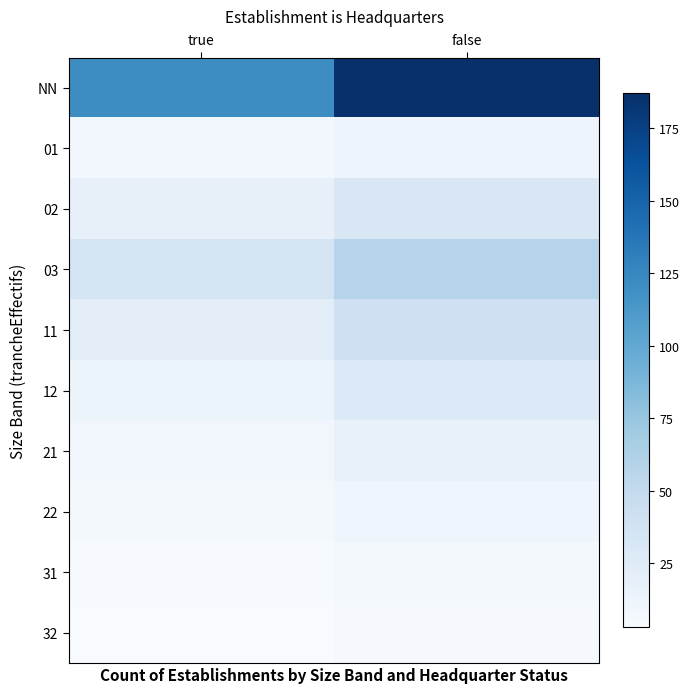

What is the total value across all series at true?

240